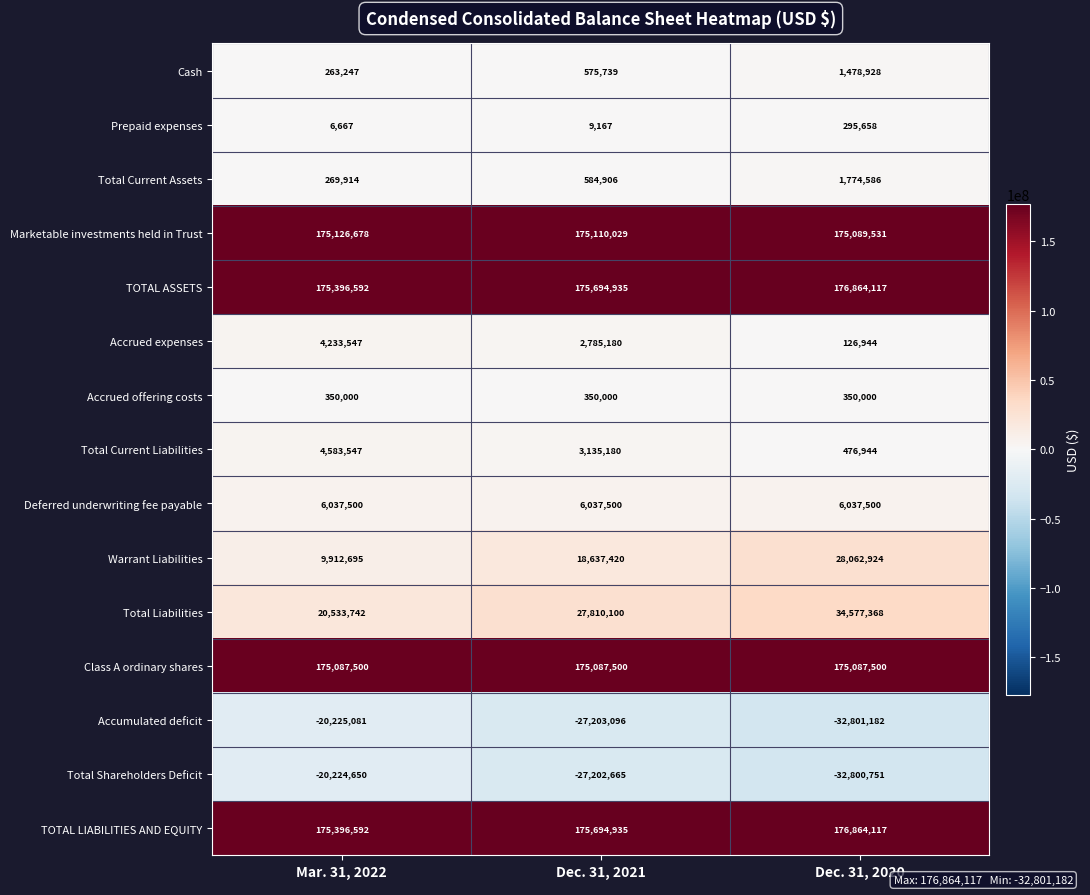

List the labels in order of Total Current Assets value, smallest first.

Mar. 31, 2022, Dec. 31, 2021, Dec. 31, 2020